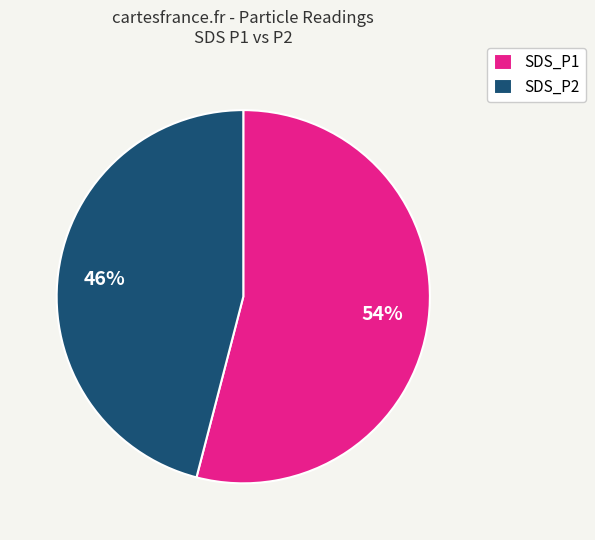

What is the largest slice in the pie chart?

SDS_P1